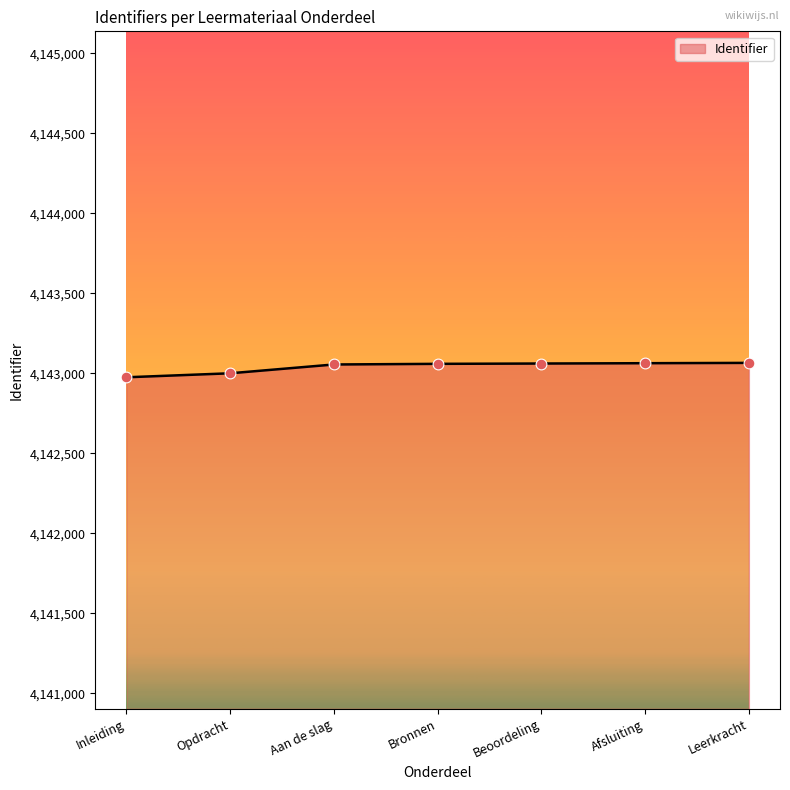

What is the change in value from Beoordeling to Afsluiting?

+2